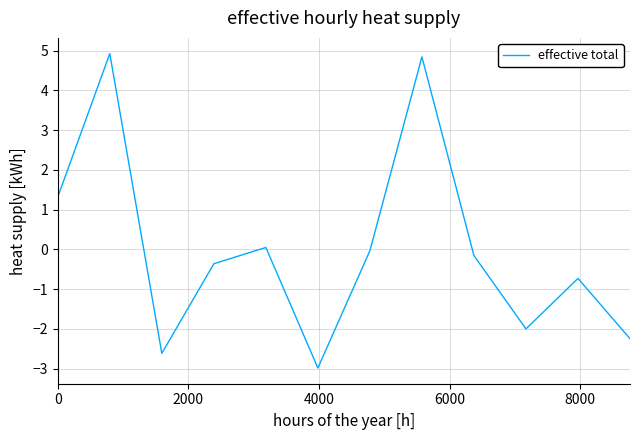

What is the difference between the maximum and minimum values?

7.9